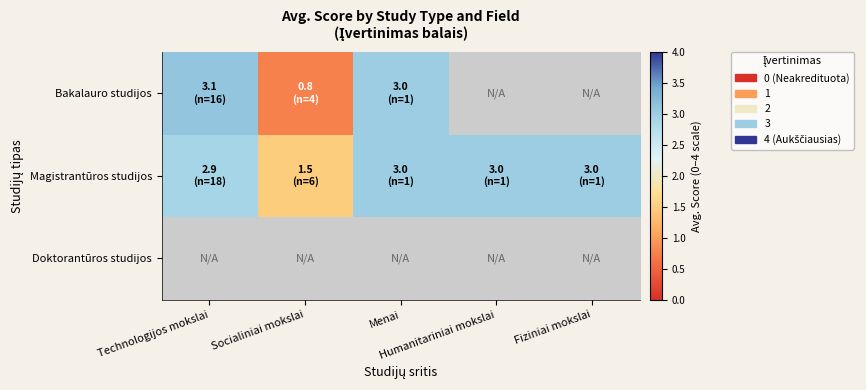

How many distinct data groups are displayed?

3